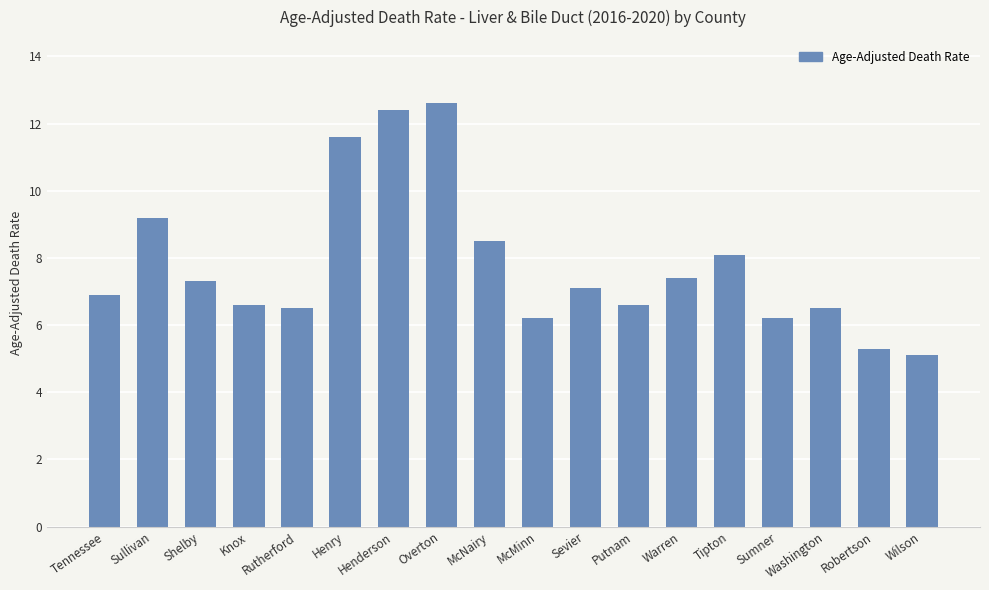

Approximately how many times larger is the value at Sullivan compared to Rutherford?

1.4